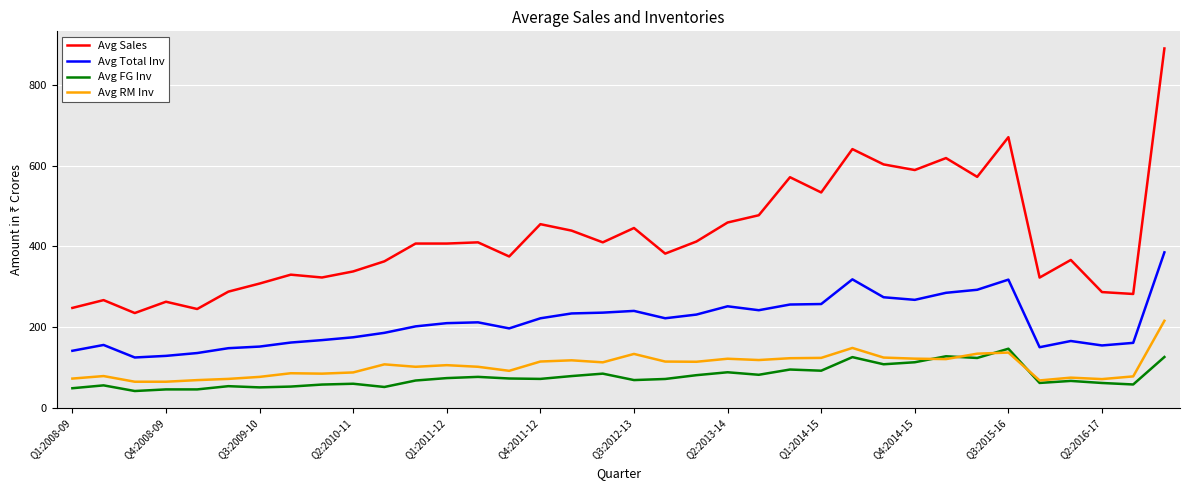

Which series has the widest spread of values?

Avg Sales